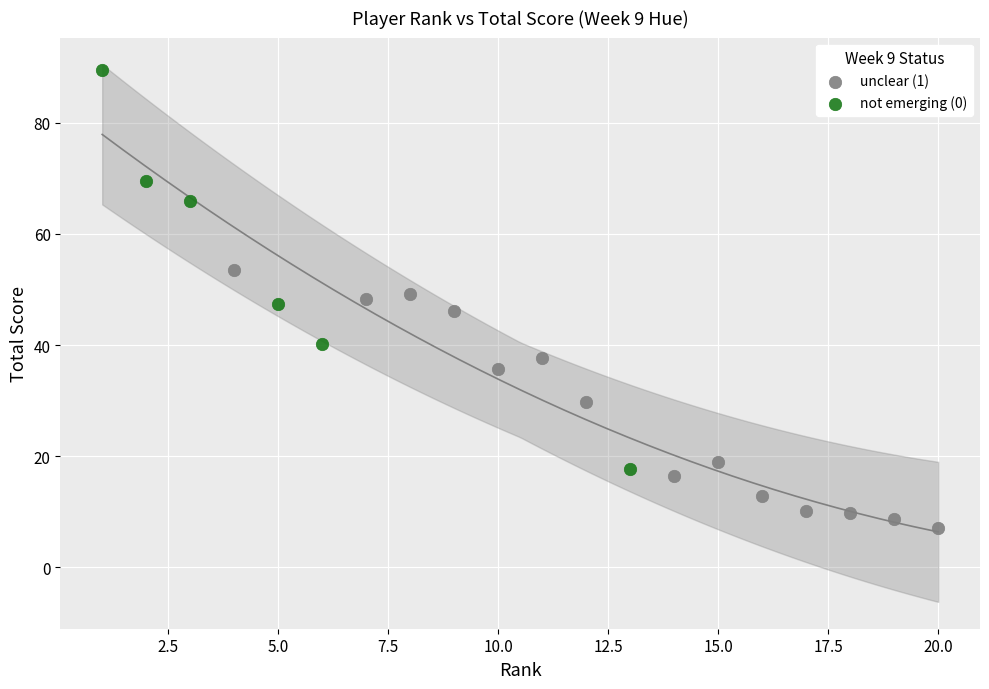

Which series reaches the minimum Y coordinate?

unclear (1)